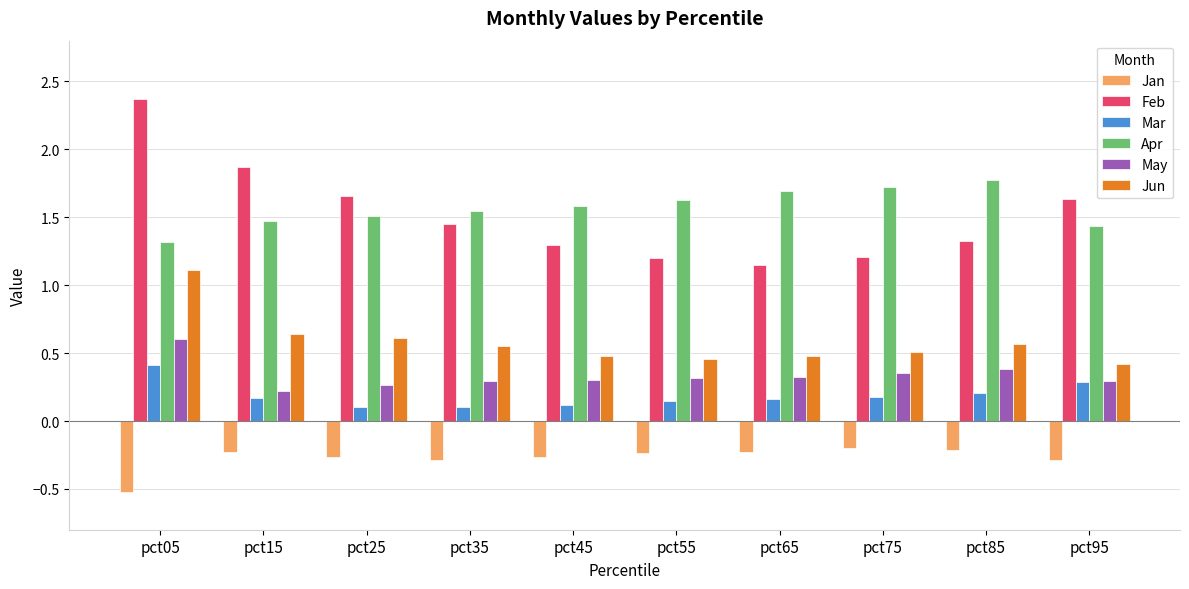

The value of Jun at pct45 is 0.7. True or false?

False